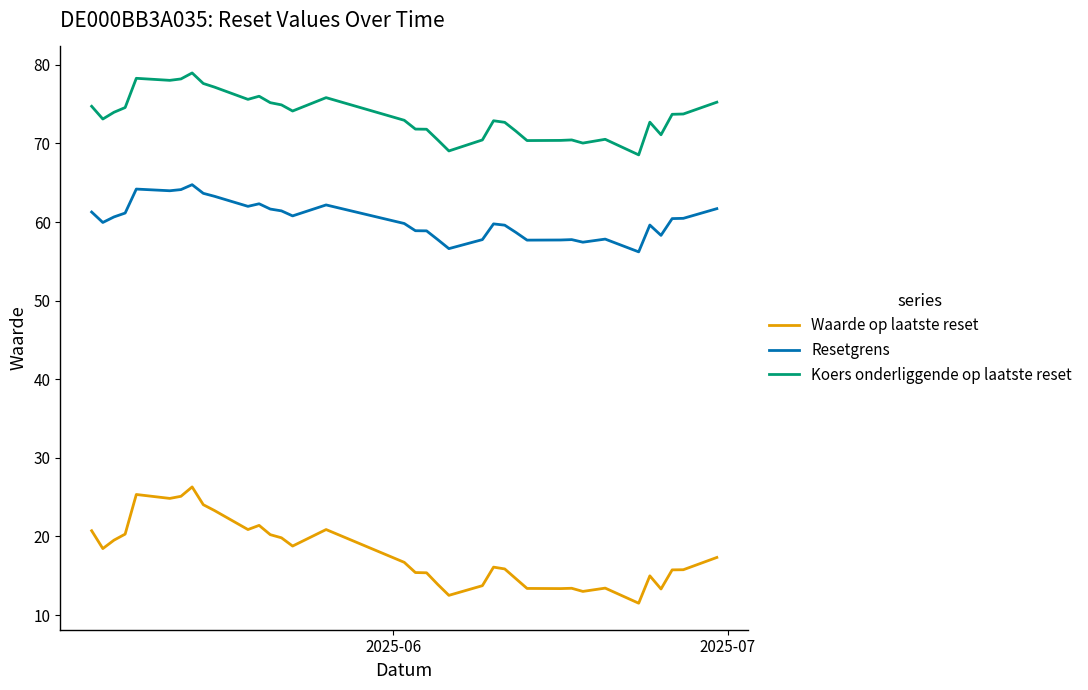

True or false: Waarde op laatste reset and Resetgrens intersect in this chart.

False